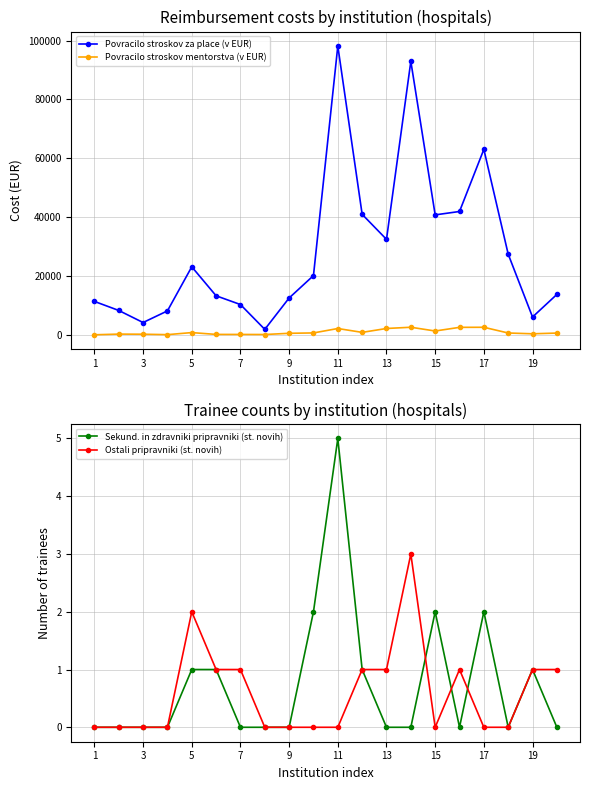

True or false: Povracilo stroskov za place (v EUR) and Ostali pripravniki (st. novih) cross at least once.

False